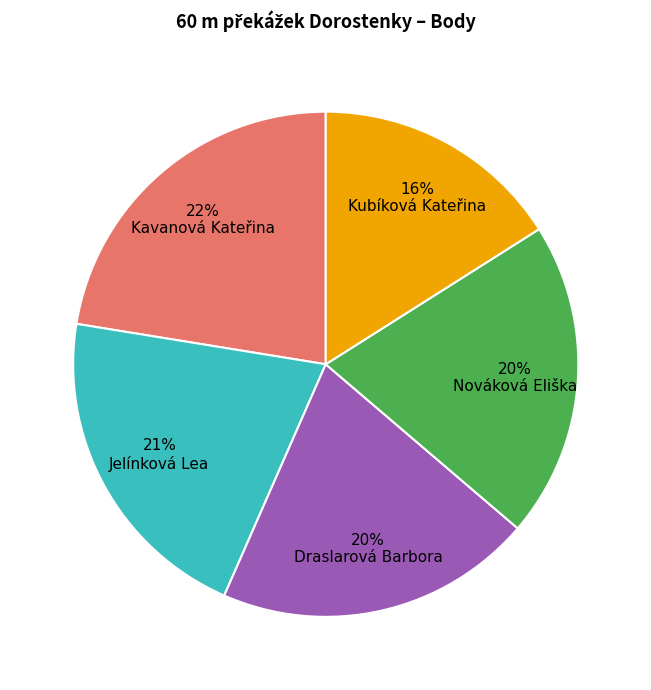

Does any single category account for the majority?

No